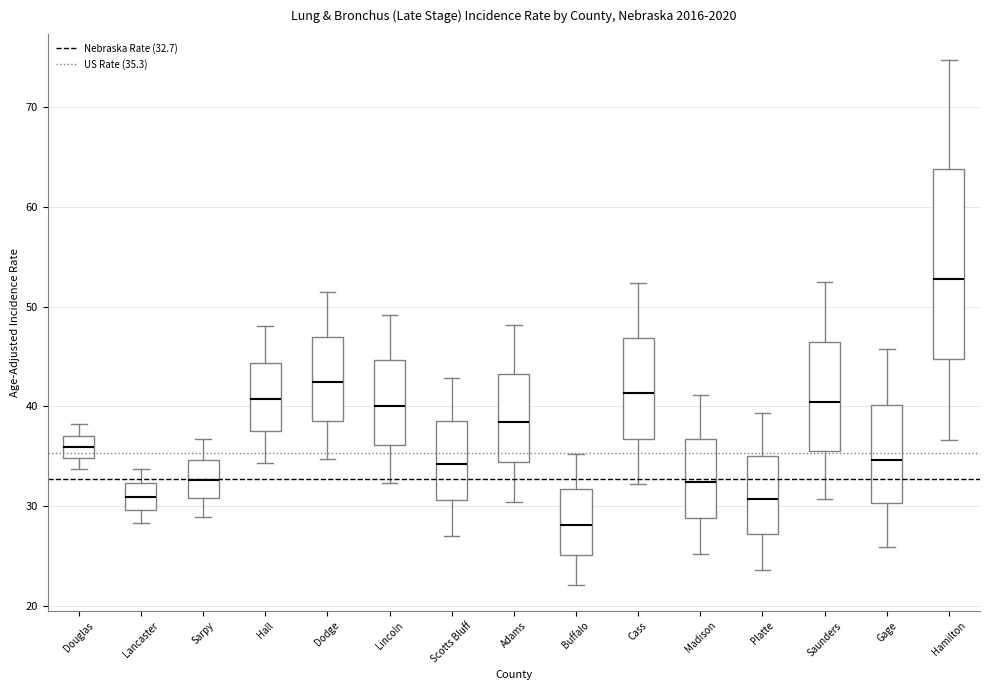

Which box has the highest median line?

Hamilton